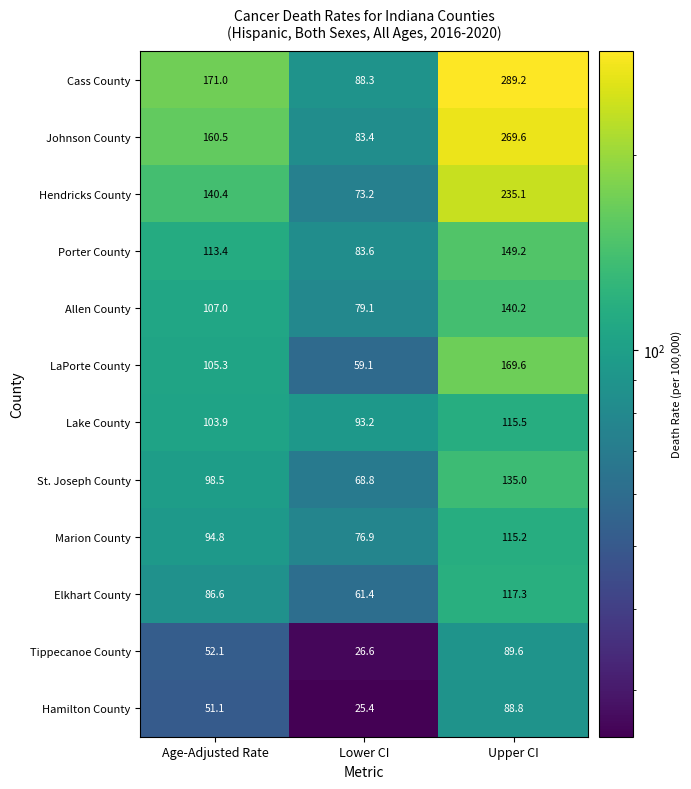

What is the difference between the second highest and minimum values in the St. Joseph County series?

29.7